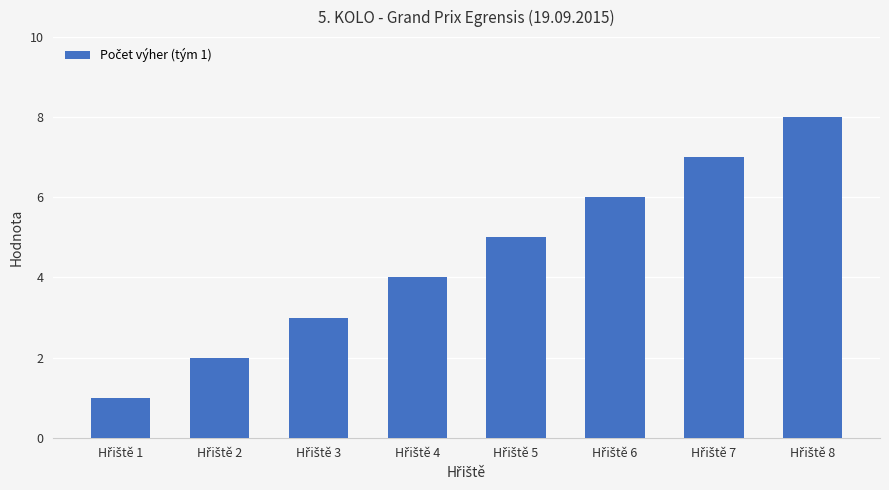

How many values are between 3 and 7?

5